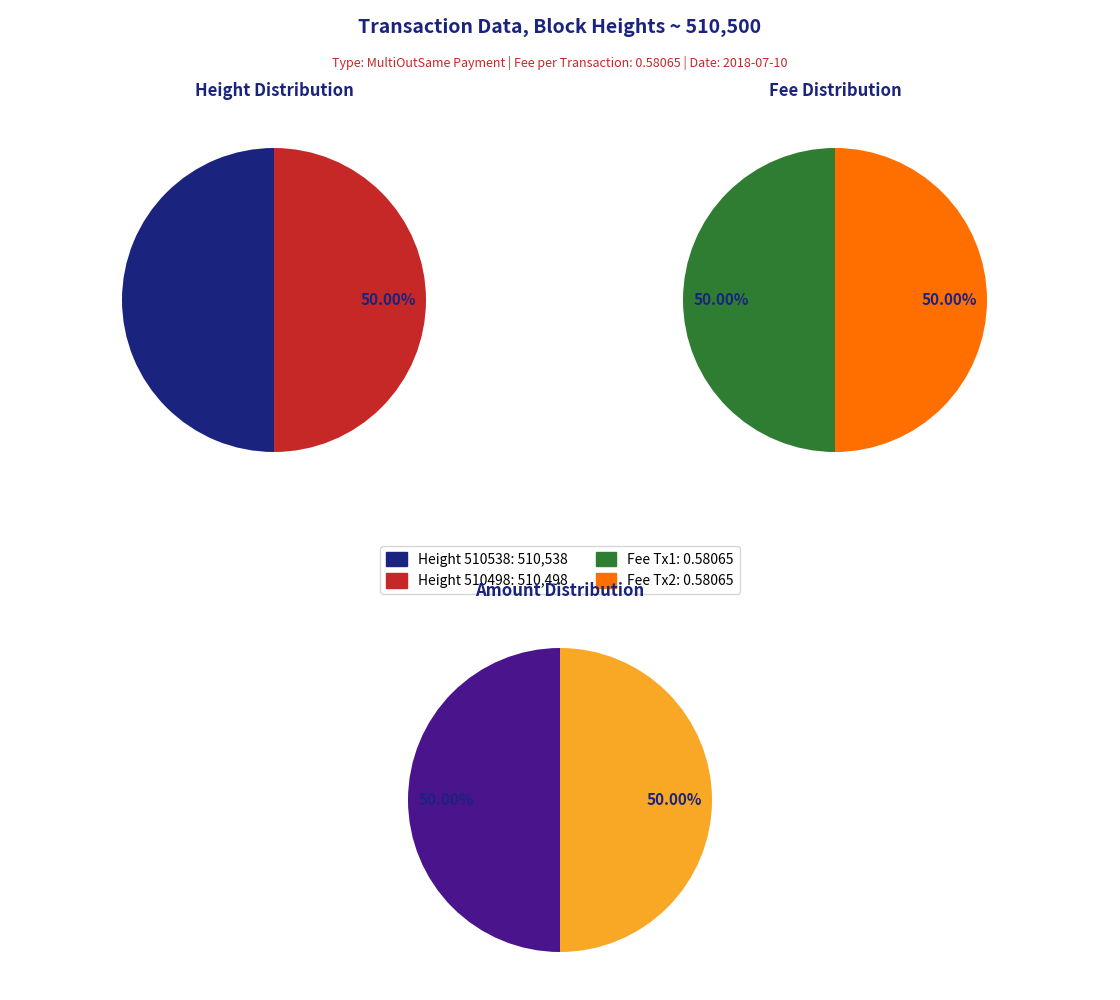

What portion of the pie excludes 510538?

50.0%